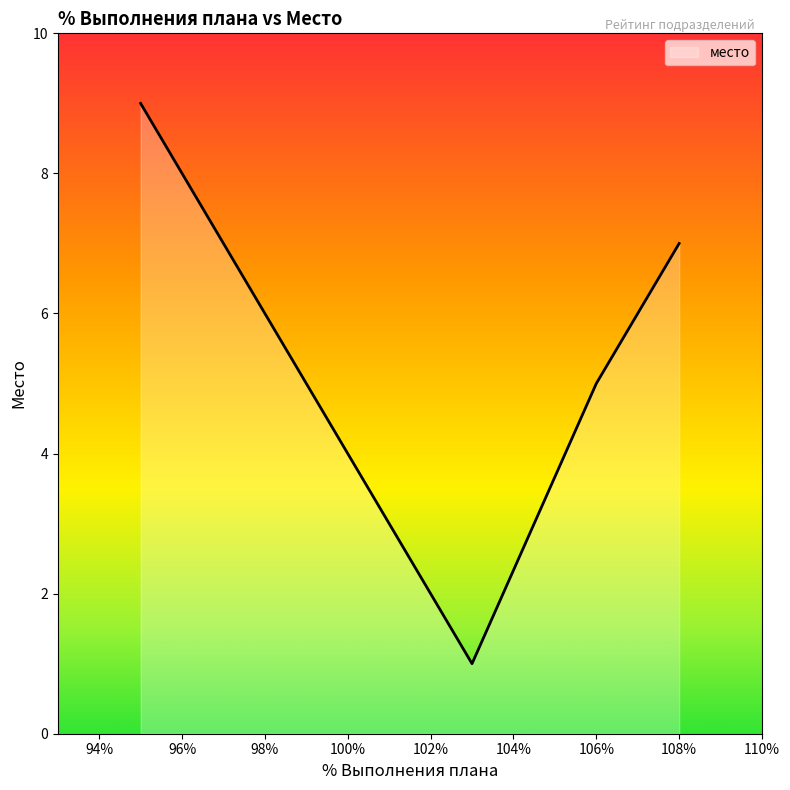

Does the chart display data point markers on the line(s)?

No